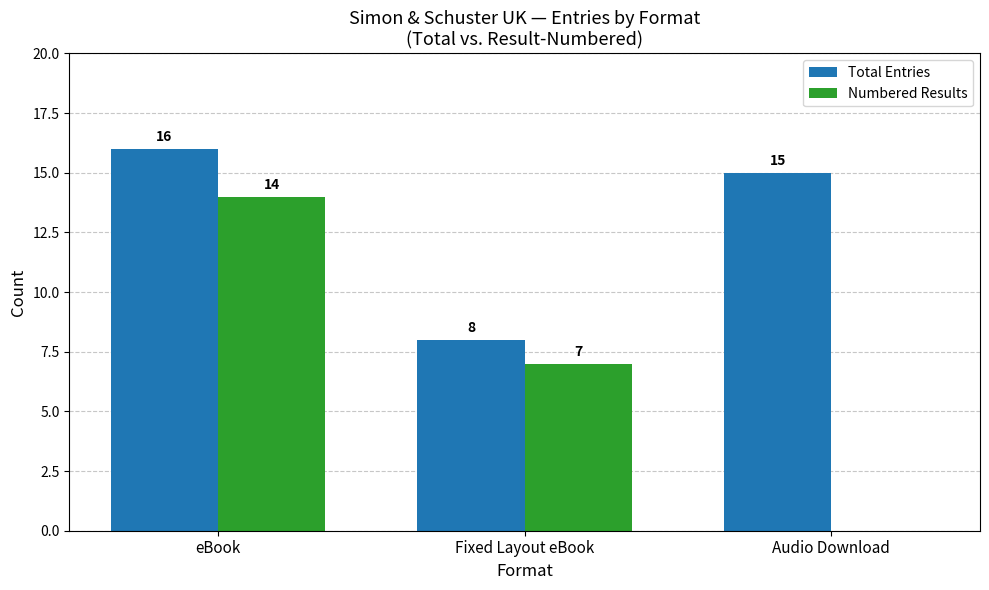

Does the chart contain stacked bars?

No